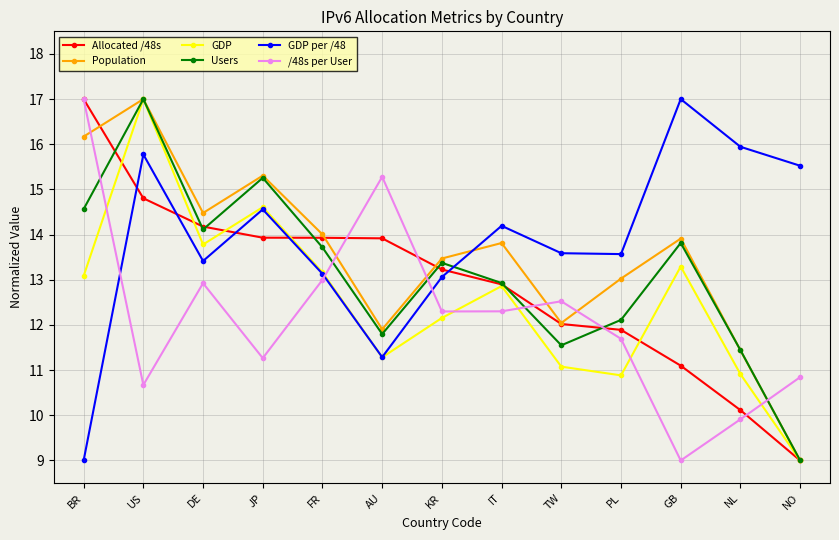

Which series changed the most between DE and PL?

GDP